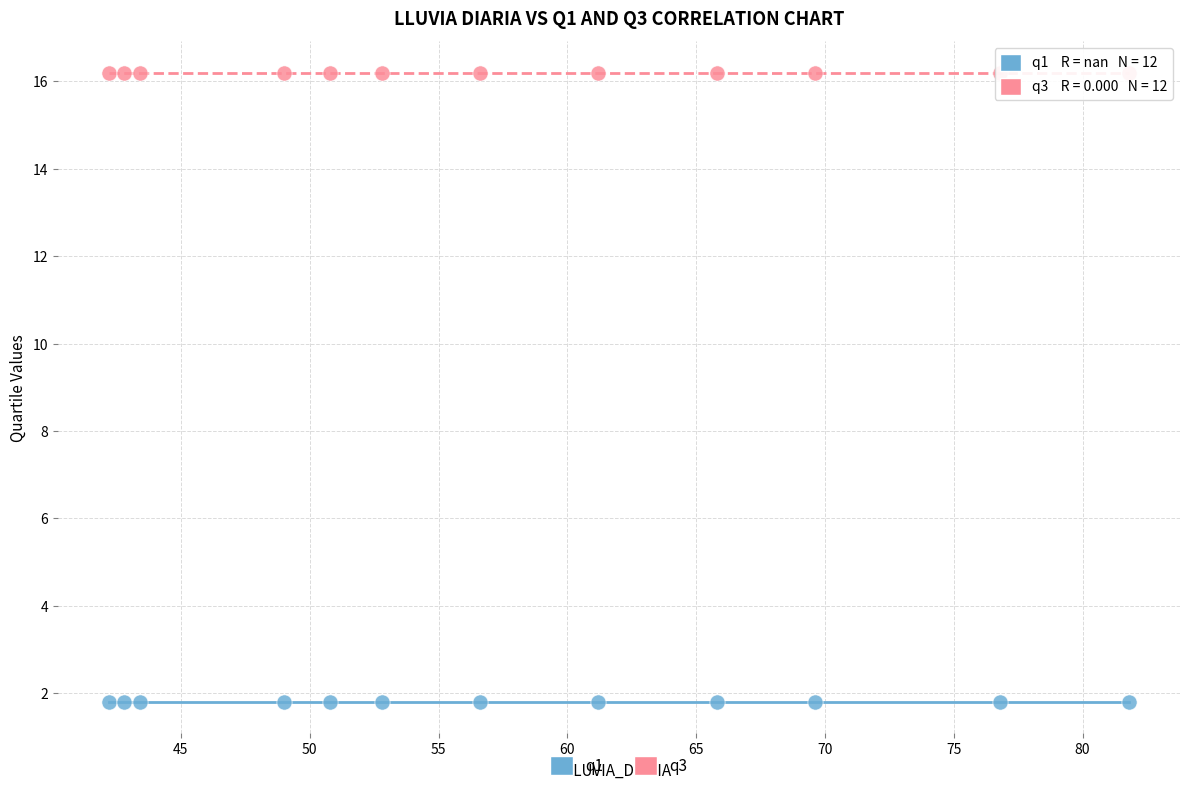

Which series contains the highest Y value?

q3